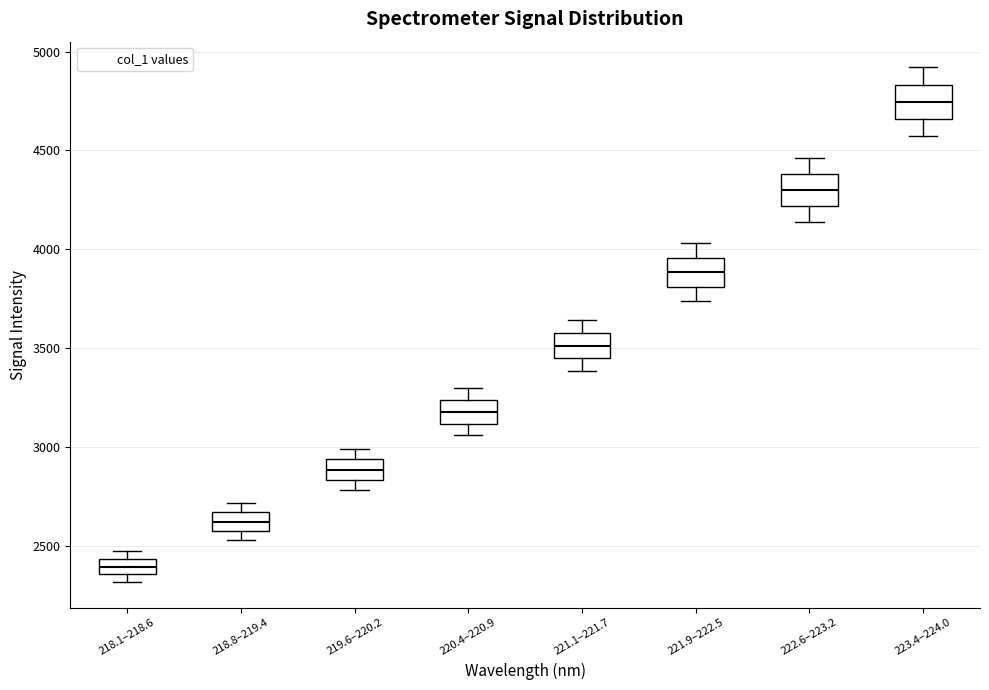

Reading left to right, transcribe this box plot: for each box, give where its median line is, the range the box spans, and where its two whiskers end, as read against the y-axis. The values are not printed on the chart, so give them approximately, as read against the axis.

218.1–218.6: median 2400, box 2350 to 2450, whiskers 2300 to 2450 (above the box's upper edge)
218.8–219.4: median 2600, box 2550 to 2650, whiskers 2550 (just below the box's lower edge) to 2700
219.6–220.2: median 2900, box 2850 to 2950, whiskers 2800 to 3000
220.4–220.9: median 3200, box 3100 to 3250, whiskers 3050 to 3300
221.1–221.7: median 3500, box 3450 to 3600, whiskers 3400 to 3650
221.9–222.5: median 3900, box 3800 to 3950, whiskers 3750 to 4050
222.6–223.2: median 4300, box 4200 to 4400, whiskers 4150 to 4450
223.4–224.0: median 4750, box 4650 to 4850, whiskers 4550 to 4900